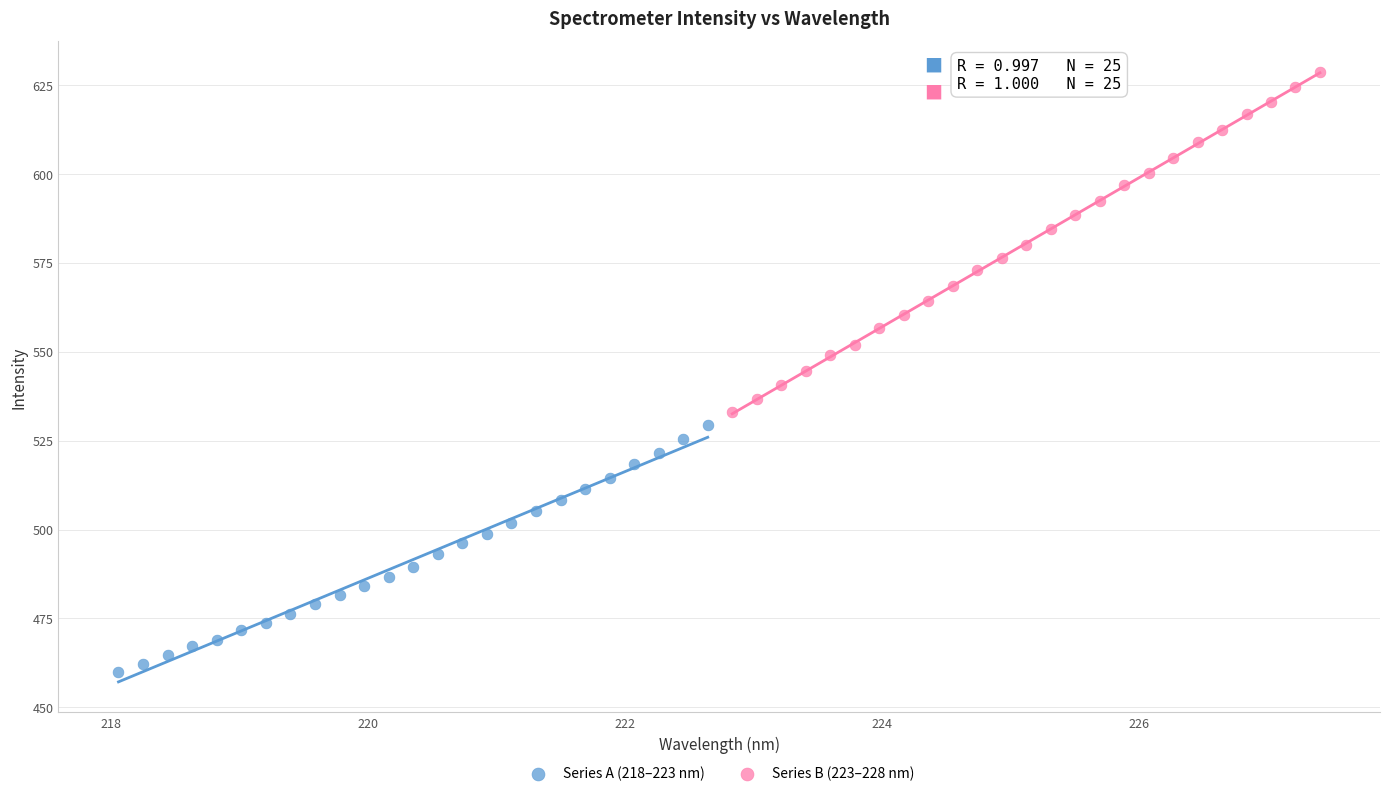

Which series reaches the minimum Y coordinate?

Series A (218–223 nm)